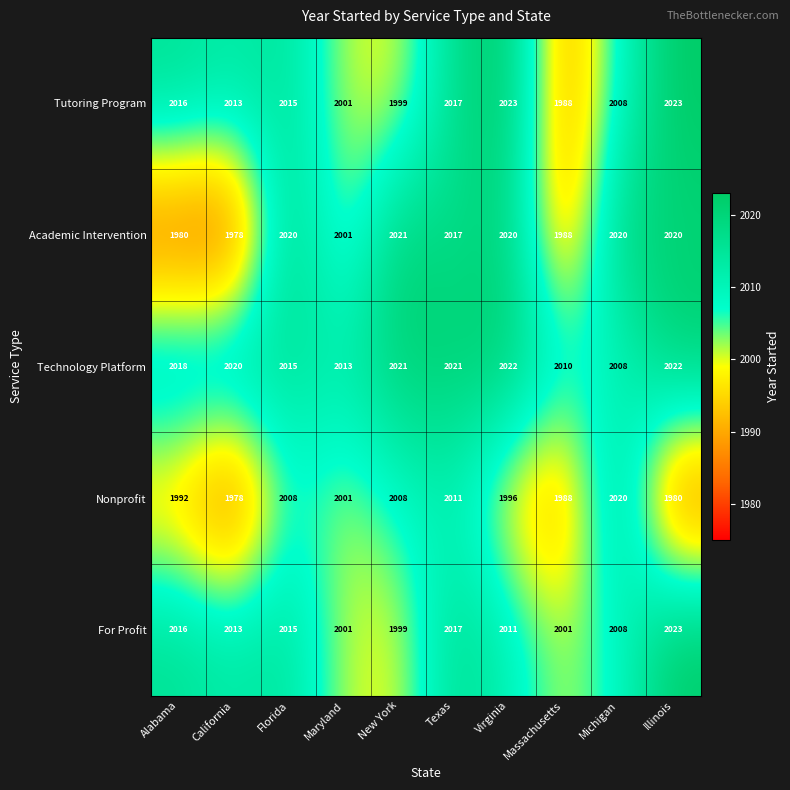

What is the greatest value displayed?

2023